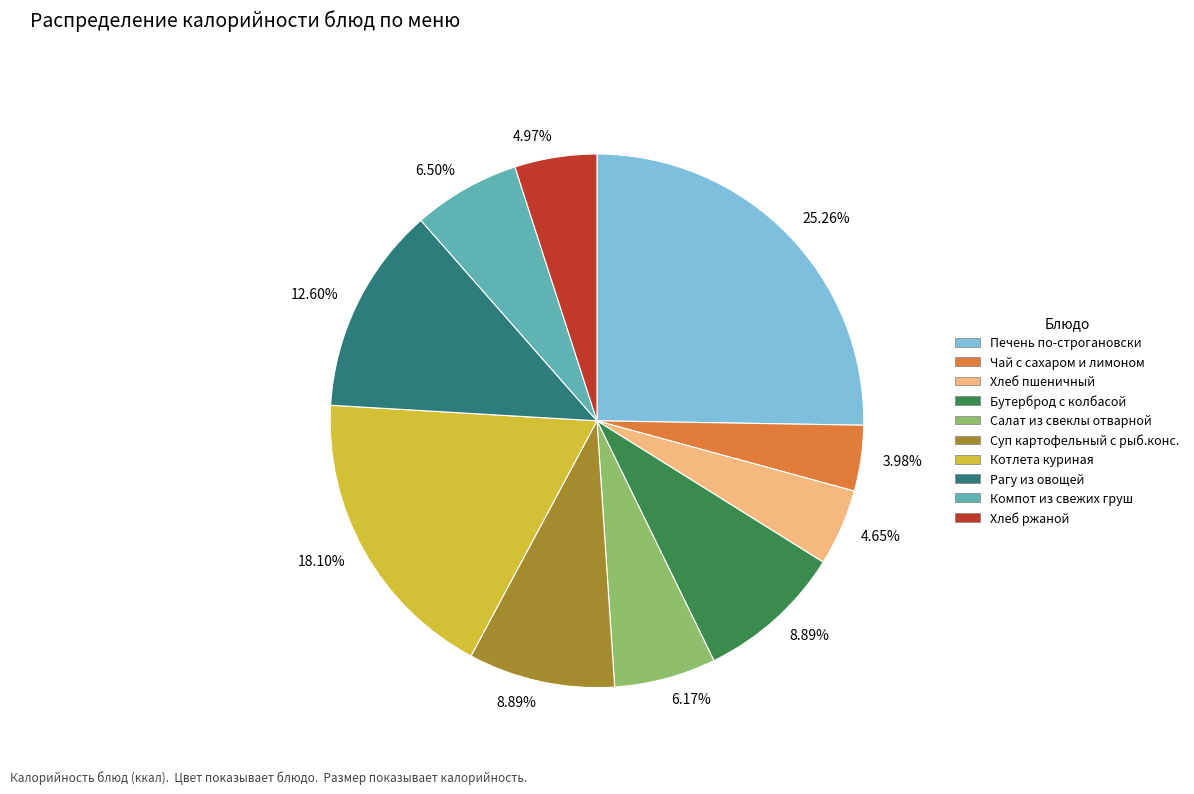

How much of the chart is everything except Печень по-строгановски?

74.7%